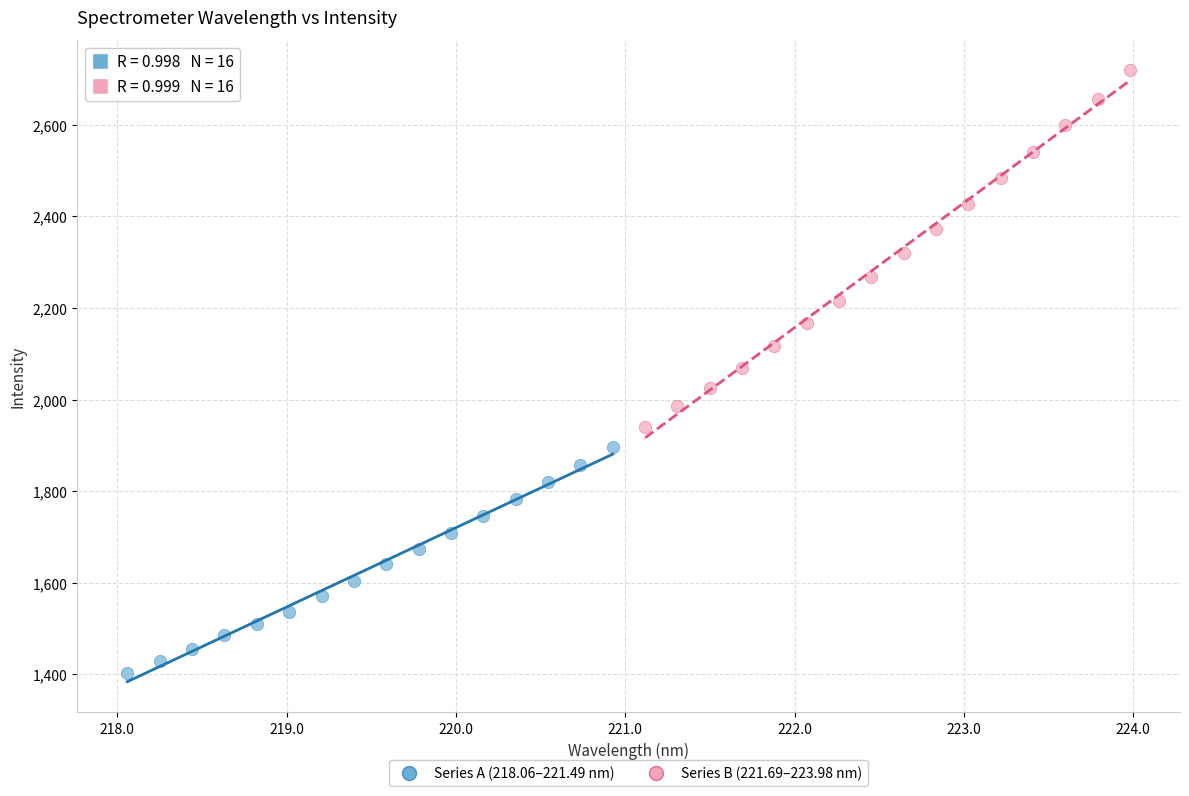

Which series reaches the maximum Y coordinate?

Series B (221.69–223.98 nm)